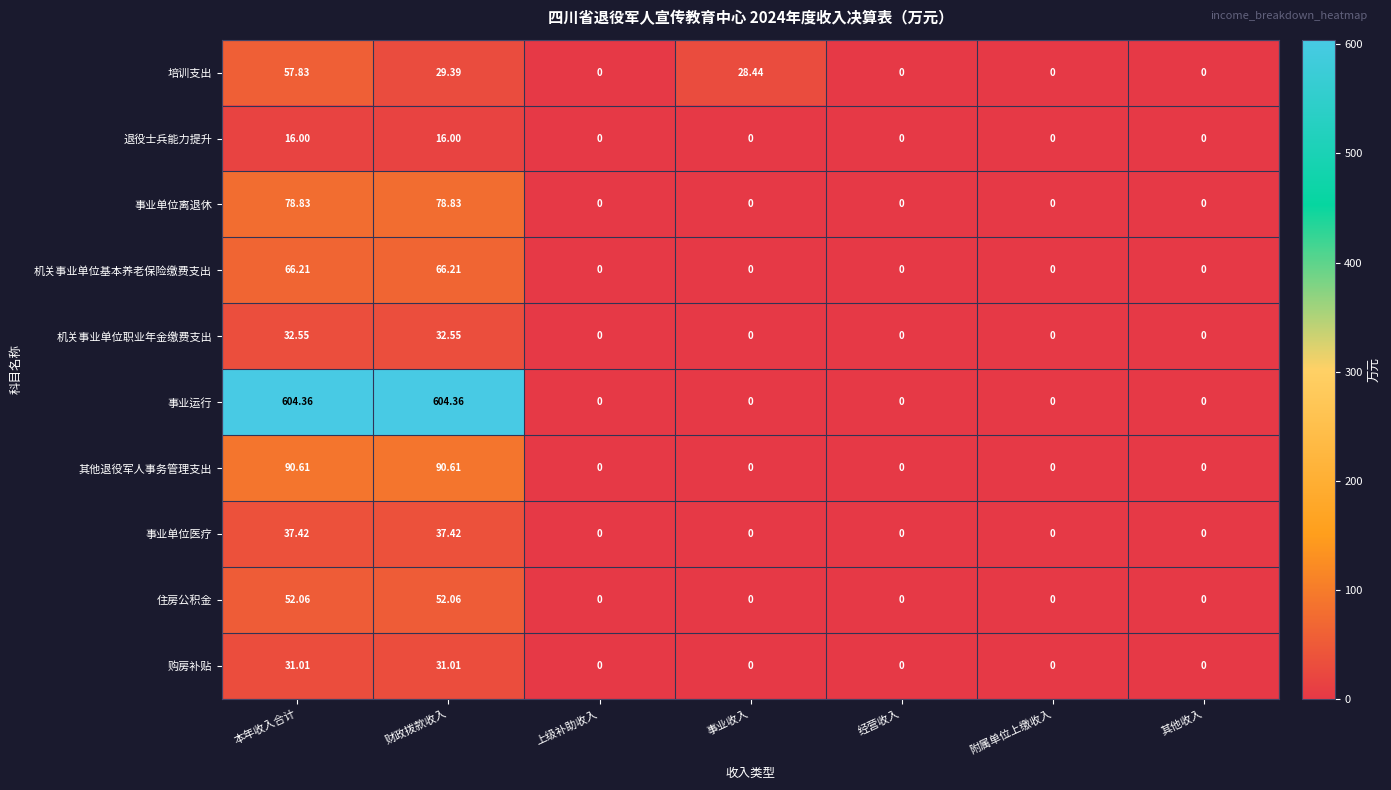

Which series has the largest range (max minus min)?

事业运行